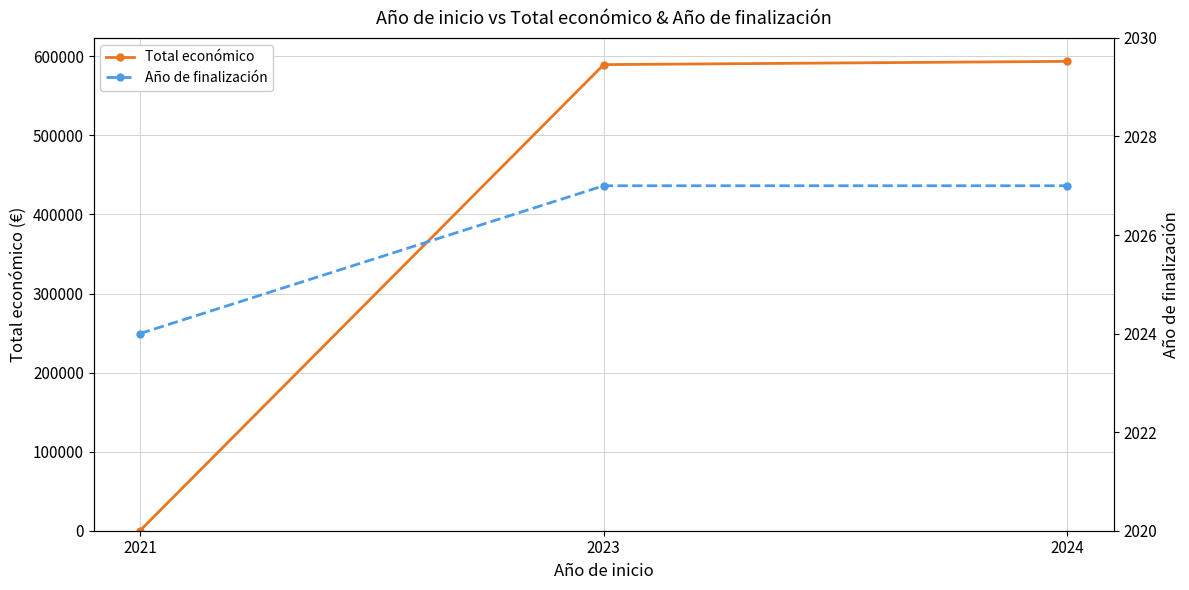

Is the value of Total económico at 2021 greater than the value of Año de finalización at 2021?

No